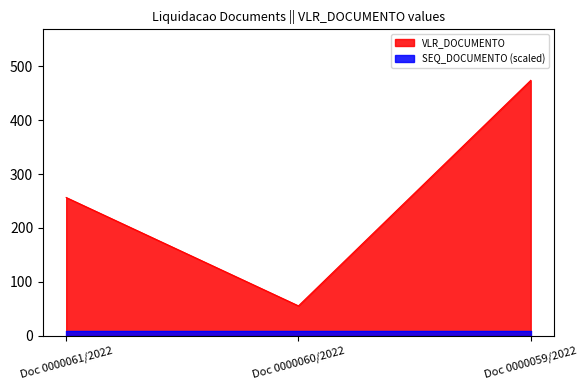

Count the number of data series in this chart.

2